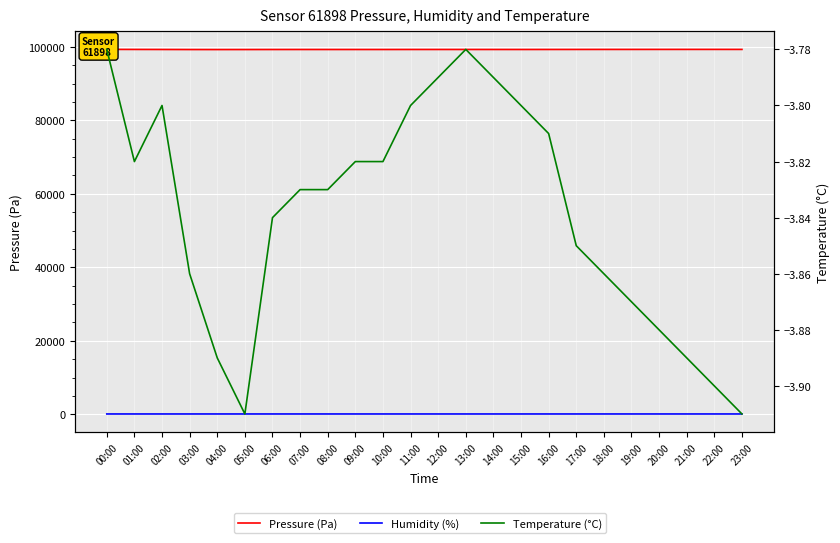

What is the difference between the maximum and minimum values in the Temperature (°C) series?

0.1